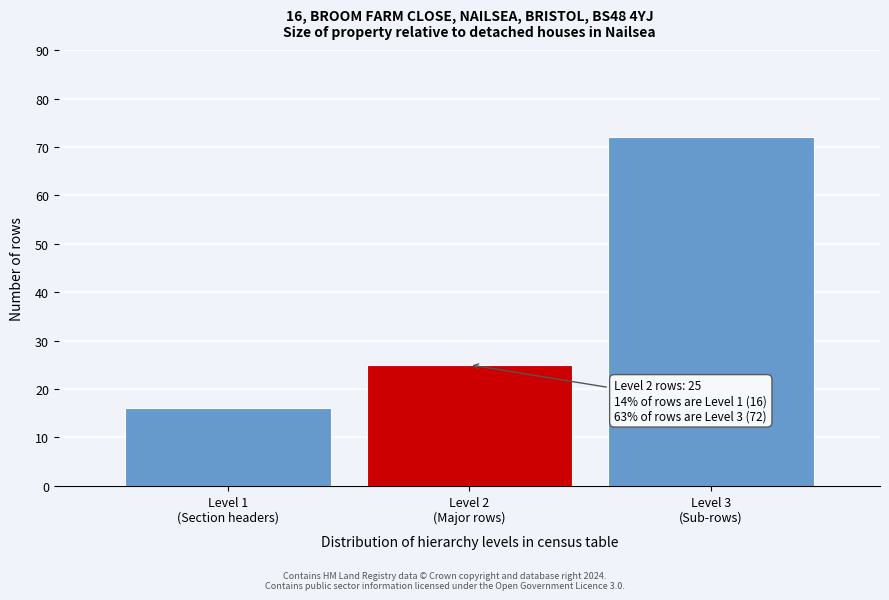

Reading left to right, transcribe all the data shown in this chart.

16	25	72